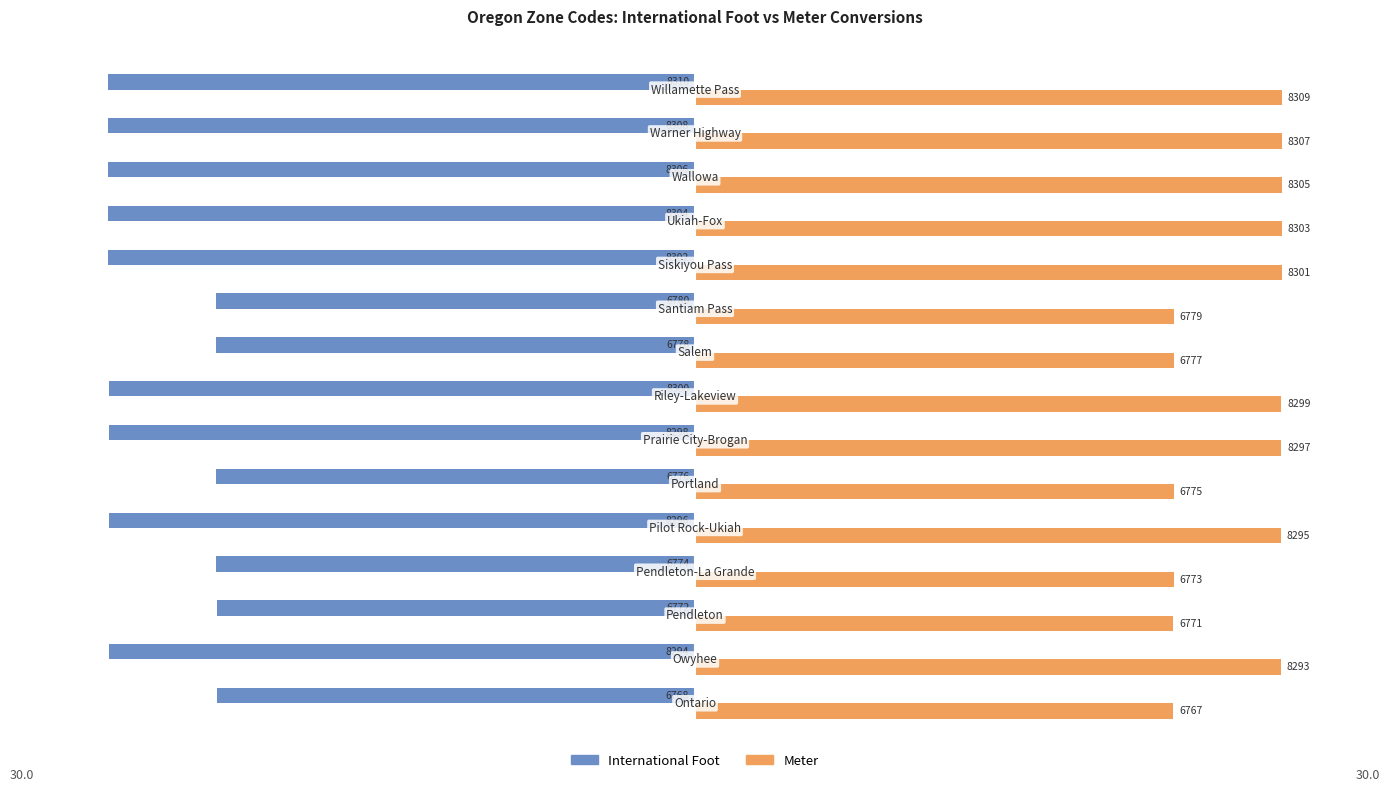

What are all the series names shown in the legend?

International Foot, Meter